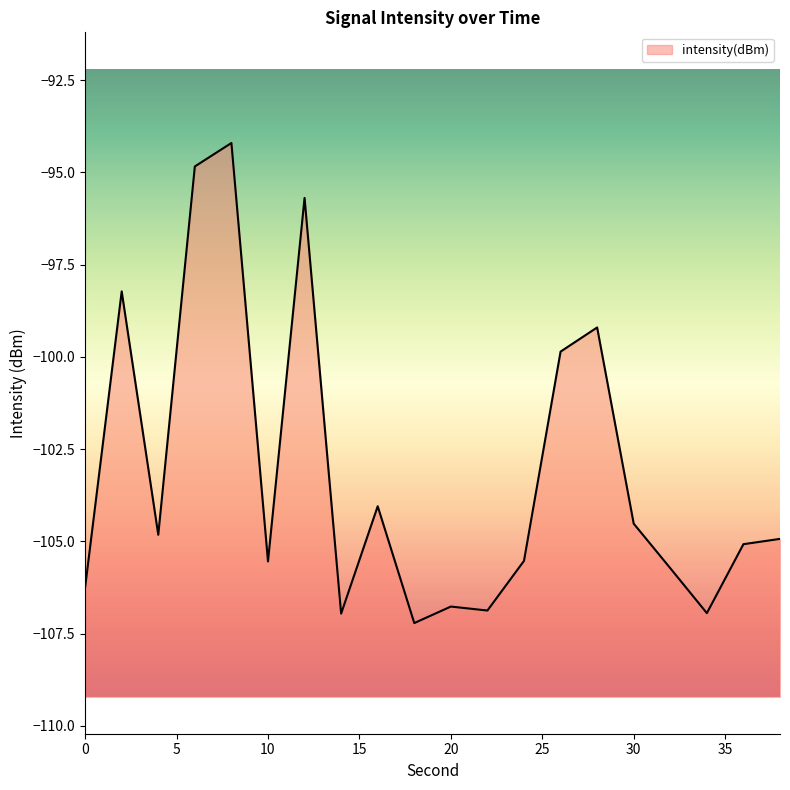

Reading right to left, list all the values displayed in this chart.

38=-104.9	36=-105.1	34=-106.9	32=-105.7	30=-104.5	28=-99.2	26=-99.9	24=-105.5	22=-106.9	20=-106.8	18=-107.2	16=-104.0	14=-107.0	12=-95.7	10=-105.5	8=-94.2	6=-94.8	4=-104.8	2=-98.2	0=-106.2